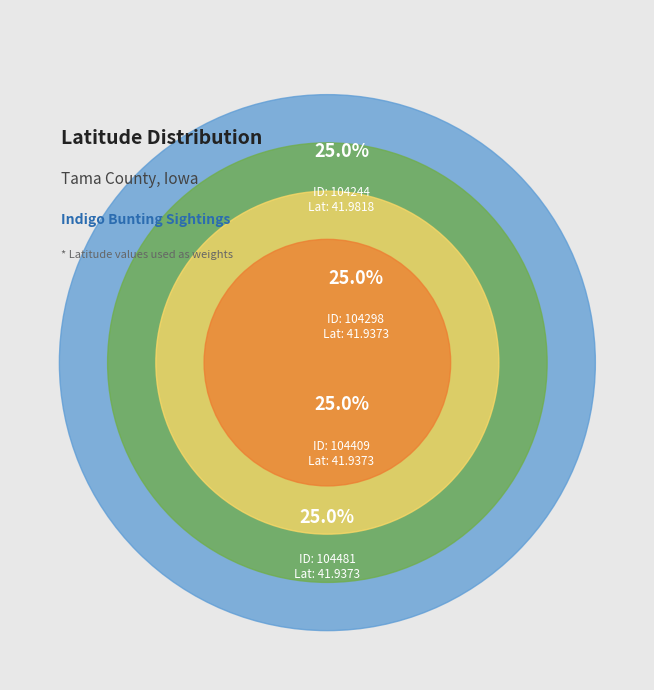

To the nearest percent, what is the average slice percentage?

25%